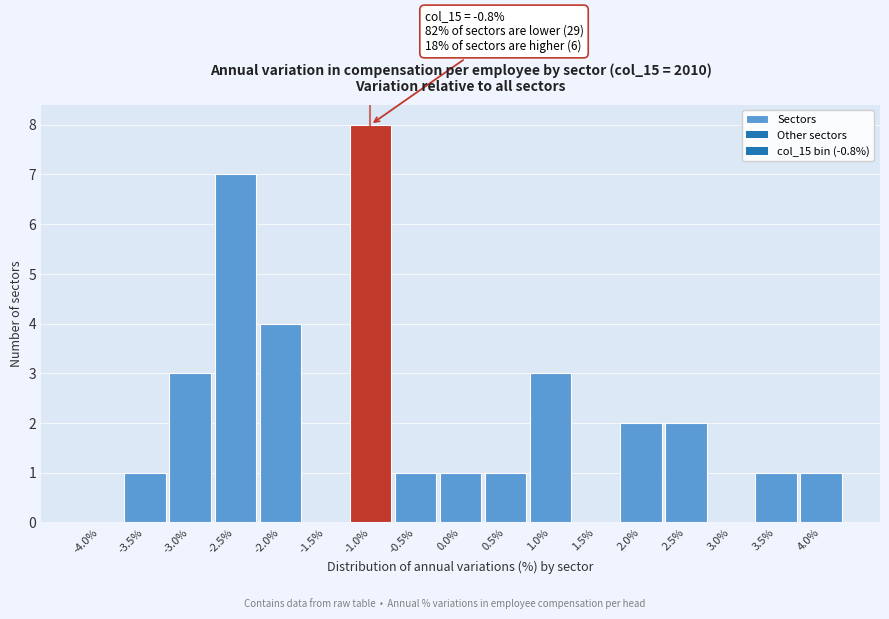

Reading left to right, extract all data points from this chart.

-4.0%=0	-3.5%=1	-3.0%=3	-2.5%=7	-2.0%=4	-1.5%=0	-1.0%=8	-0.5%=1	0.0%=1	0.5%=1	1.0%=3	1.5%=0	2.0%=2	2.5%=2	3.0%=0	3.5%=1	4.0%=1